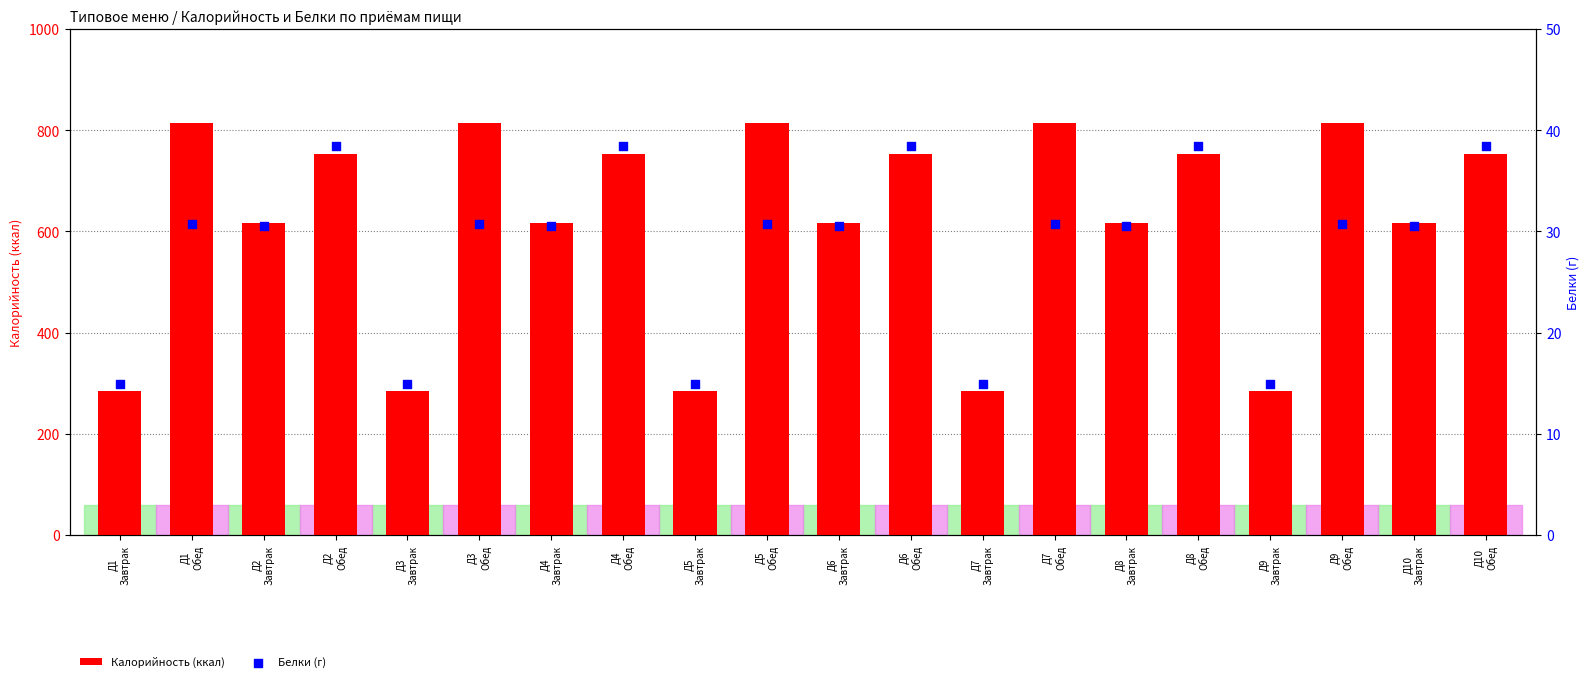

At which category is the sum across all series the highest?

Д1
Обед